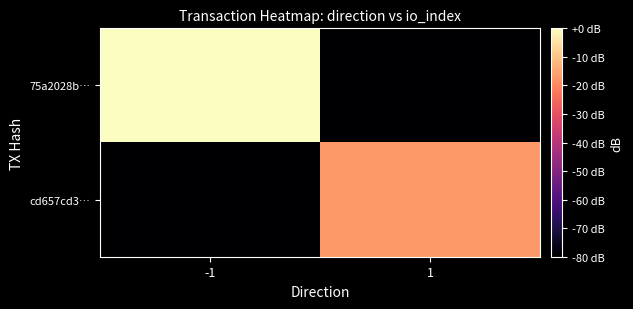

Which series has the largest range (max minus min)?

75a2028b…